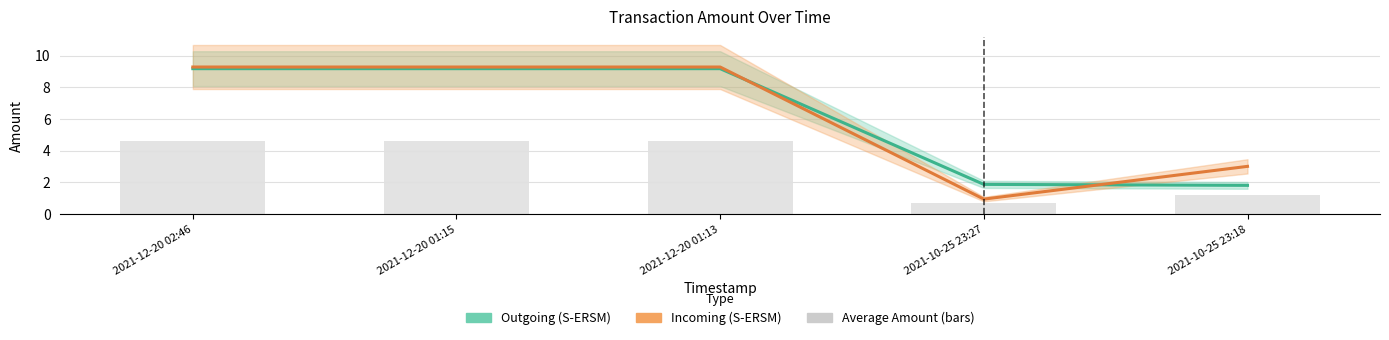

Which has a higher value, 2021-12-20 01:15 or 2021-10-25 23:18?

2021-12-20 01:15